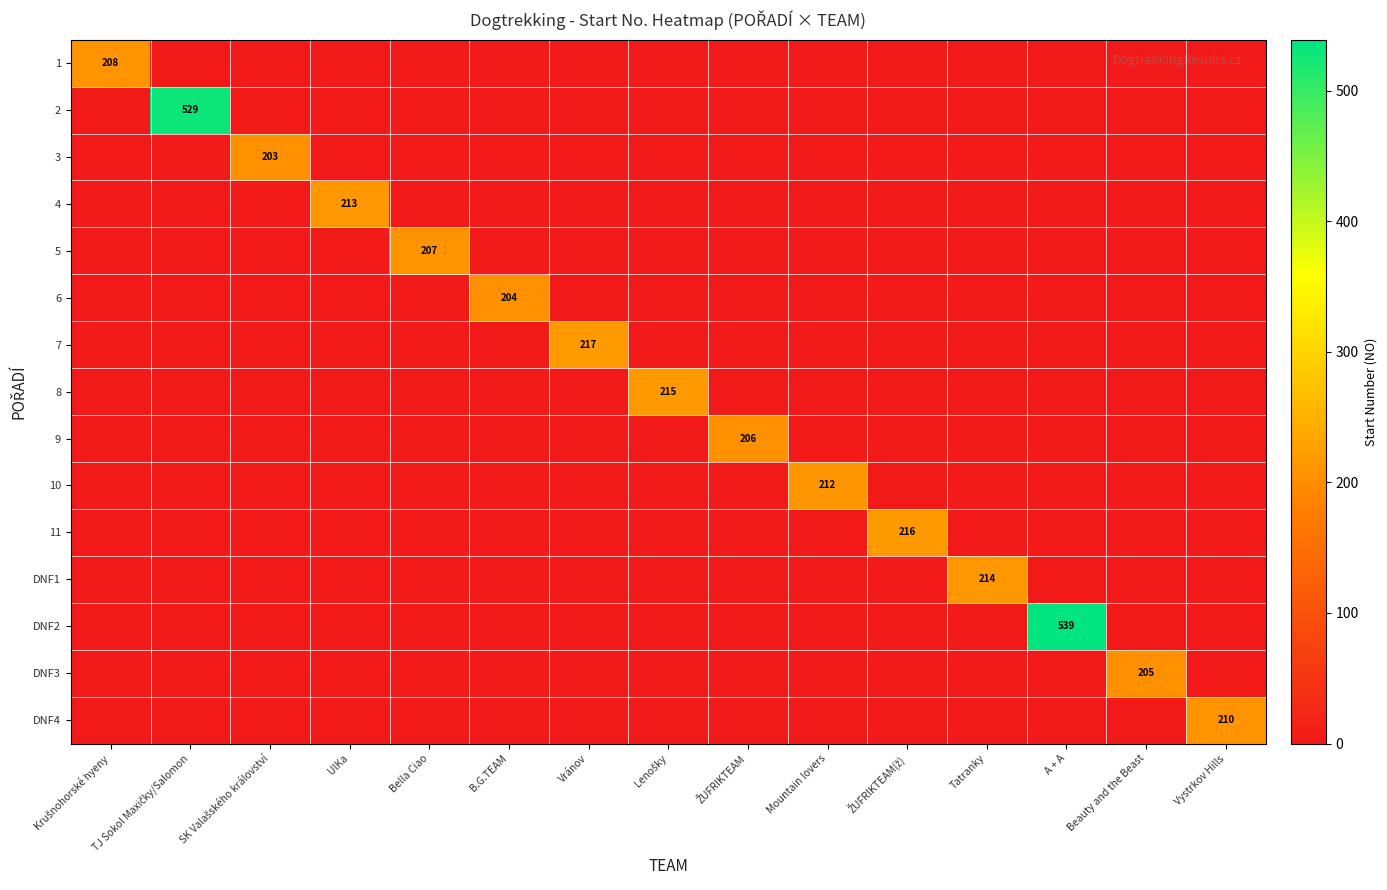

Which category has the lowest value in the 6 series?

Krušnohorské hyeny